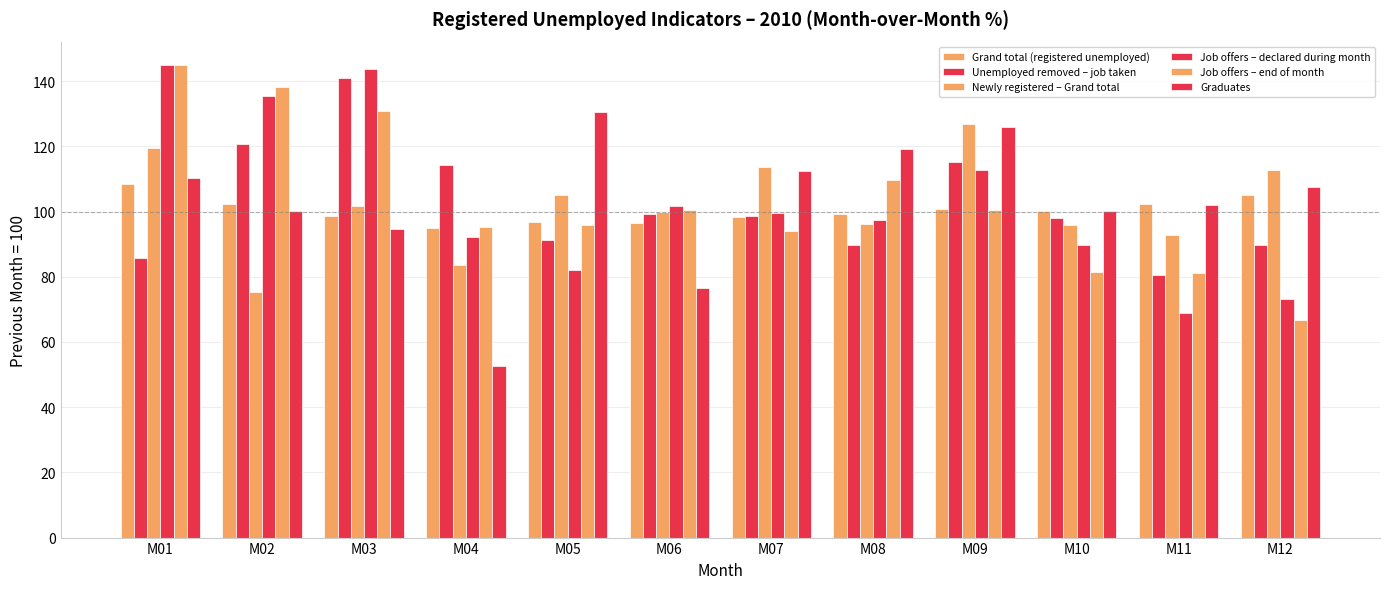

Rank the series at M04 from lowest to highest value.

Graduates, Newly registered – Grand total, Job offers – declared during month, Grand total (registered unemployed), Job offers – end of month, Unemployed removed – job taken